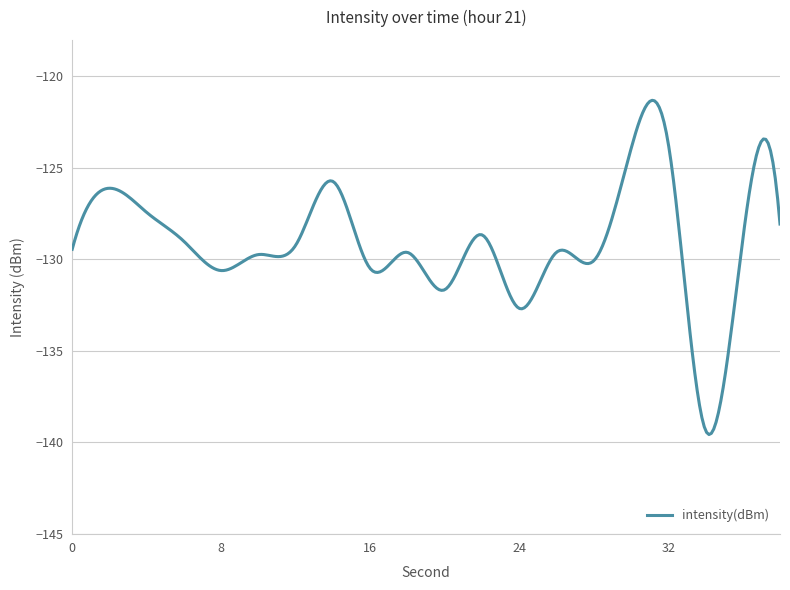

What is the difference between the maximum and minimum values?

18.3